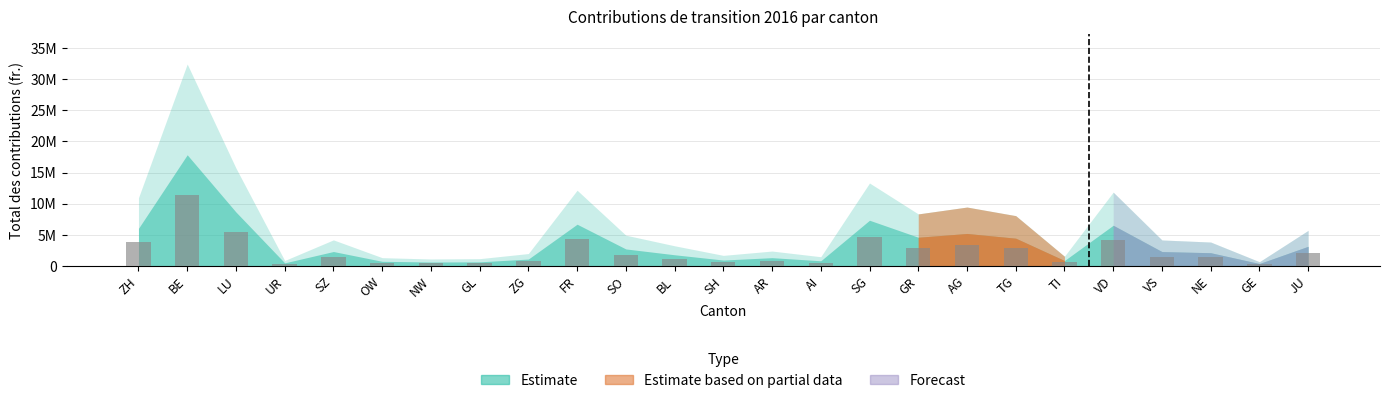

Approximately how many times larger is the value at GR compared to BL?

2.6